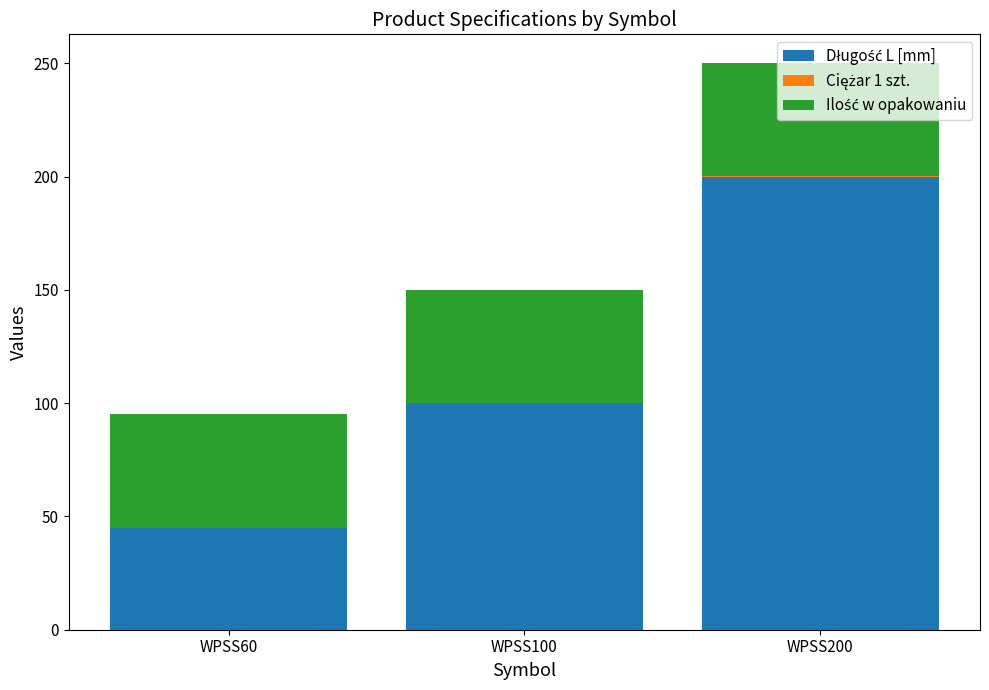

At which category is the sum across all series the highest?

WPSS200